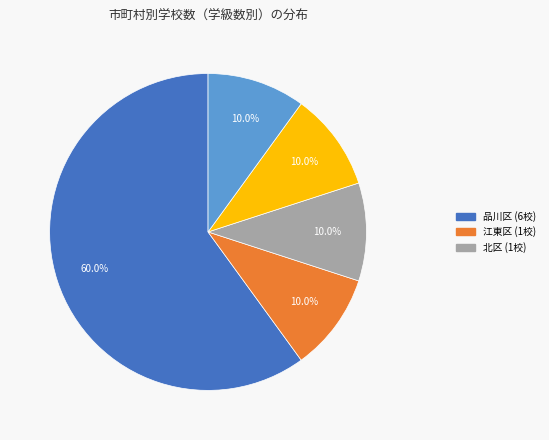

Does any single category account for the majority?

Yes